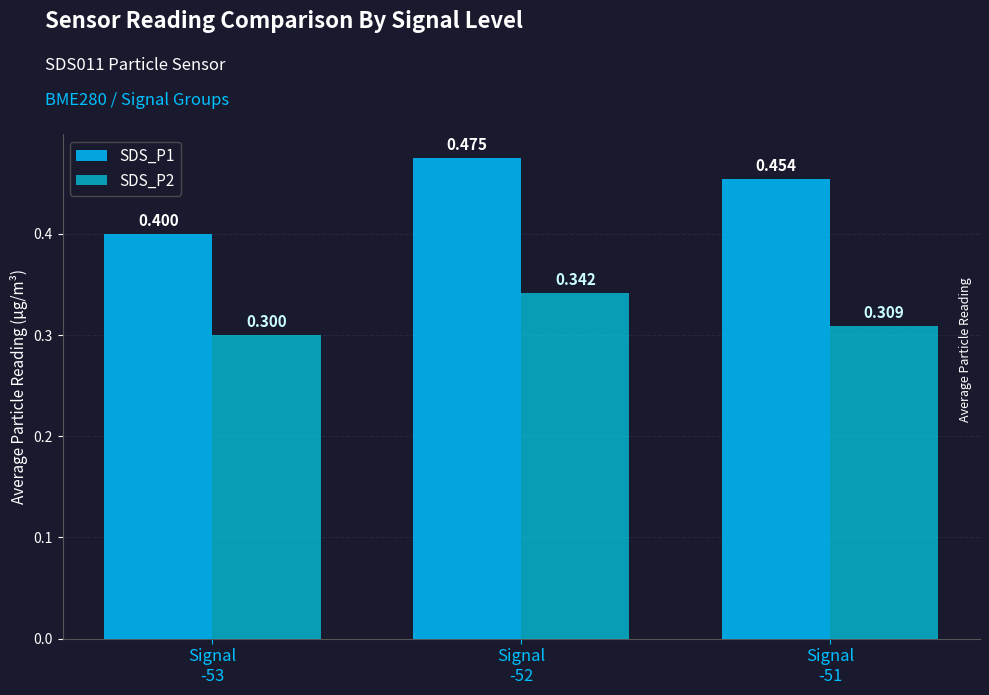

Is the value of SDS_P2 at Signal
-51 greater than the value of SDS_P1 at Signal
-51?

No